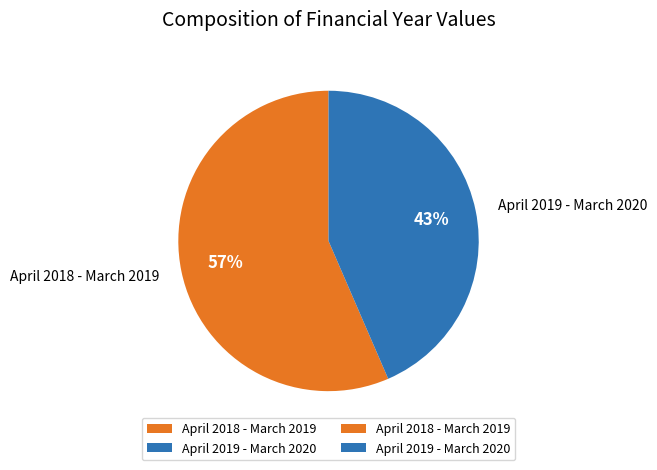

To the nearest percent, what percentage of the pie is April 2019 - March 2020?

43%